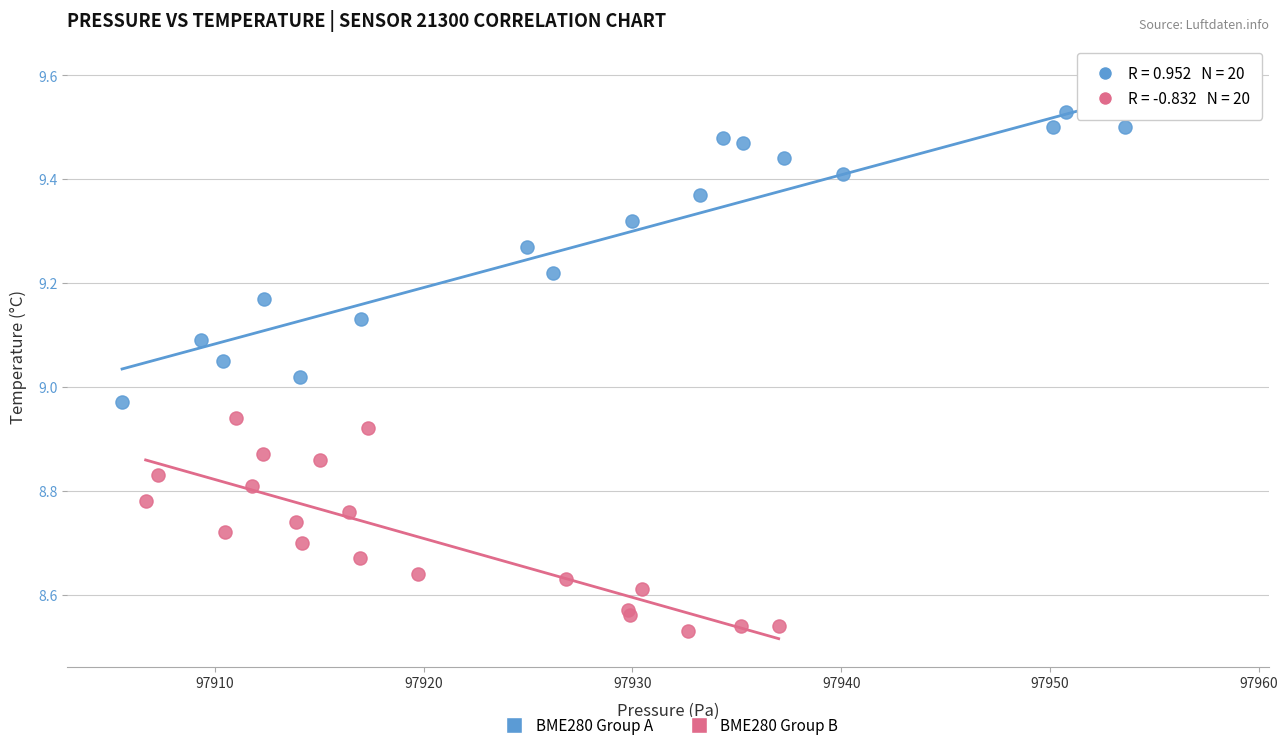

Which series has the widest spread of Y values?

BME280 Group A